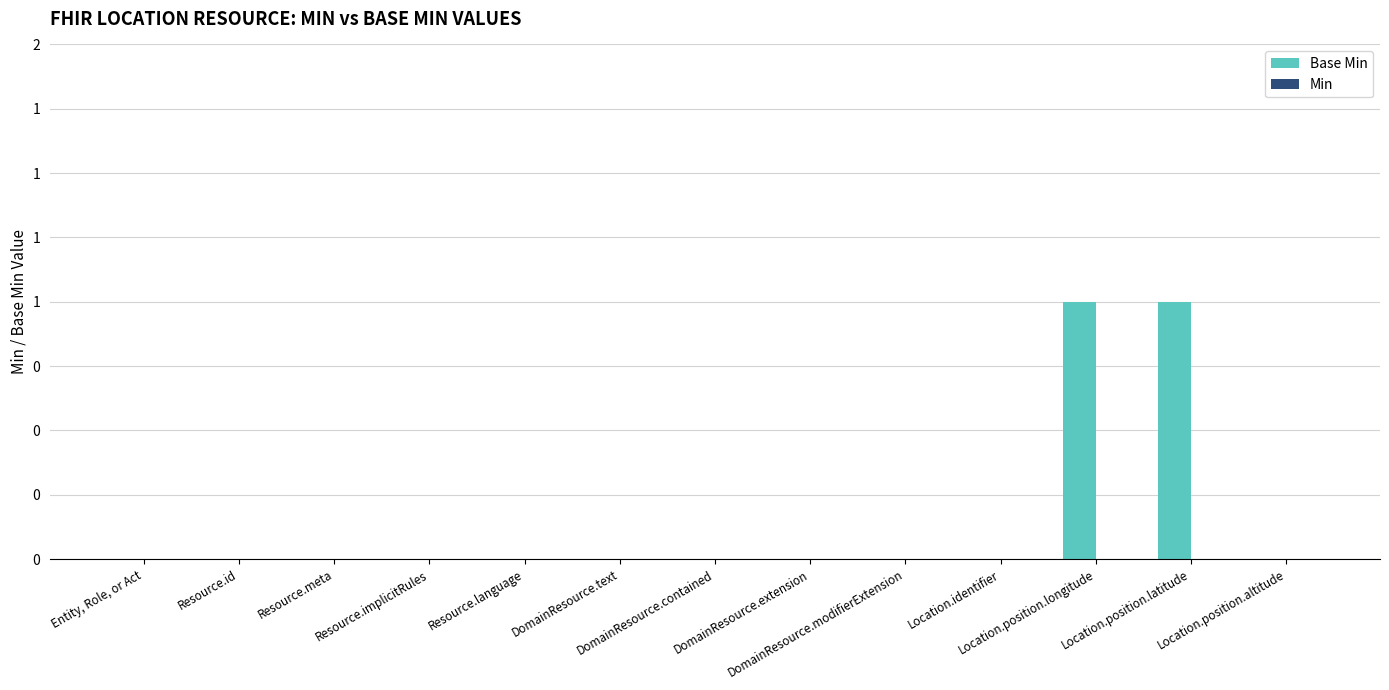

Are the bars horizontal?

No